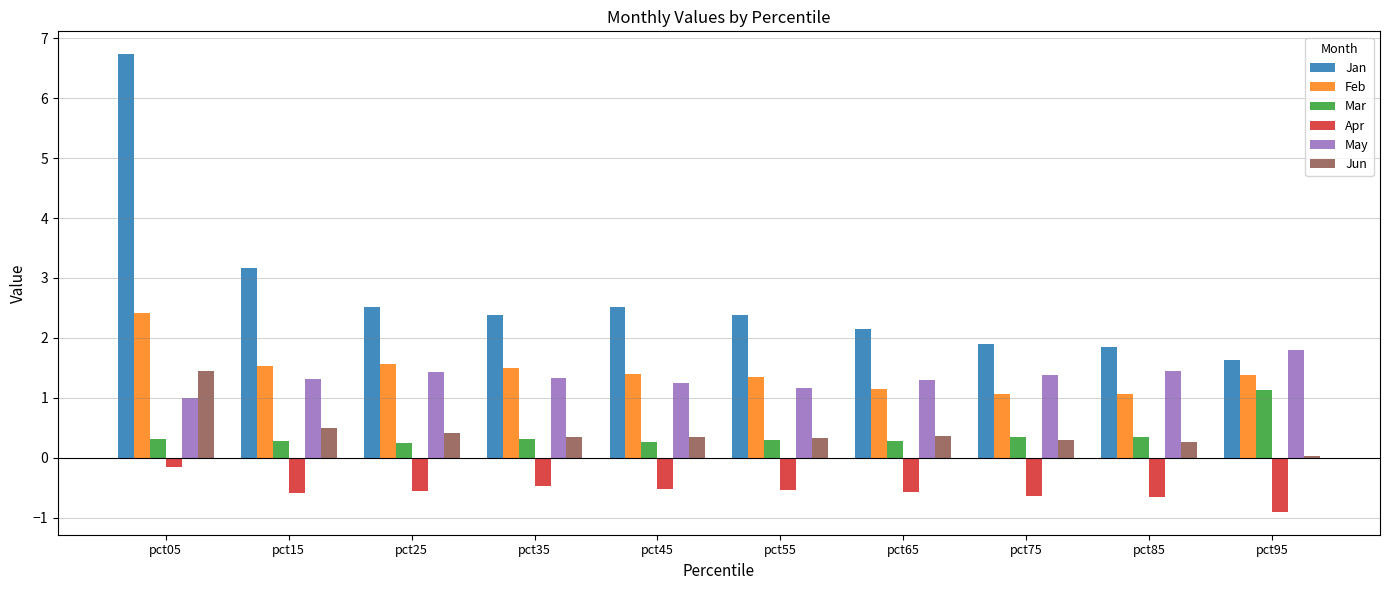

How many distinct data groups are displayed?

6